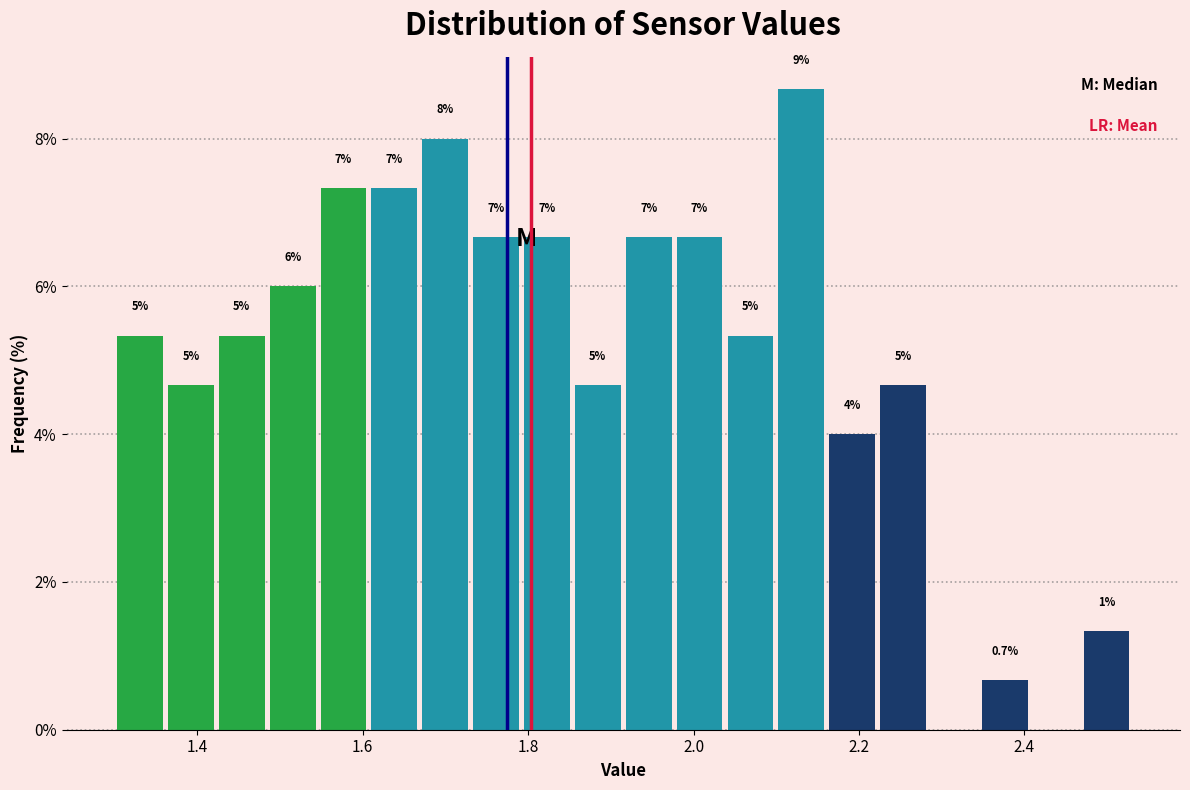

Around what value on the x-axis is the tallest bar? Give the approximate position of its centre, as read against the axis.

2.14